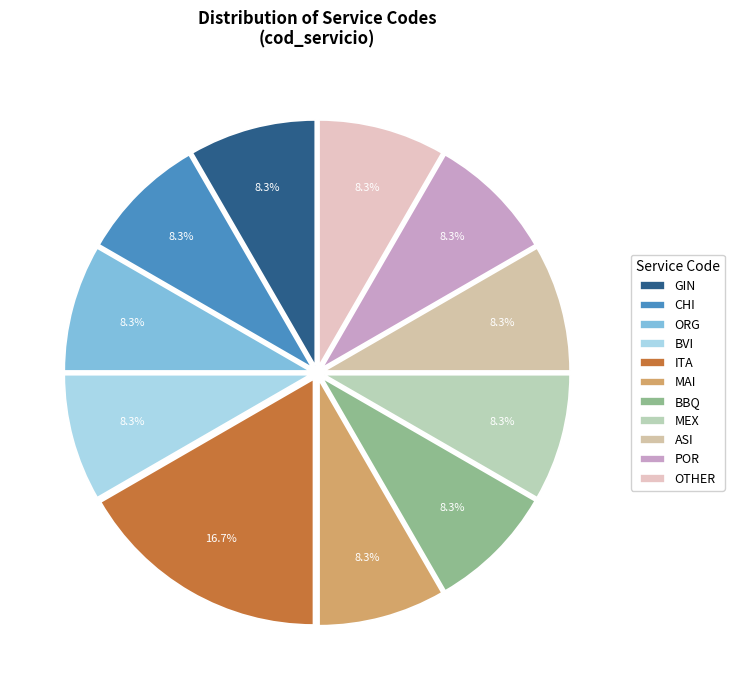

Rank the categories by value from highest to lowest.

ITA, GIN, CHI, ORG, BVI, MAI, BBQ, MEX, ASI, POR, OTHER